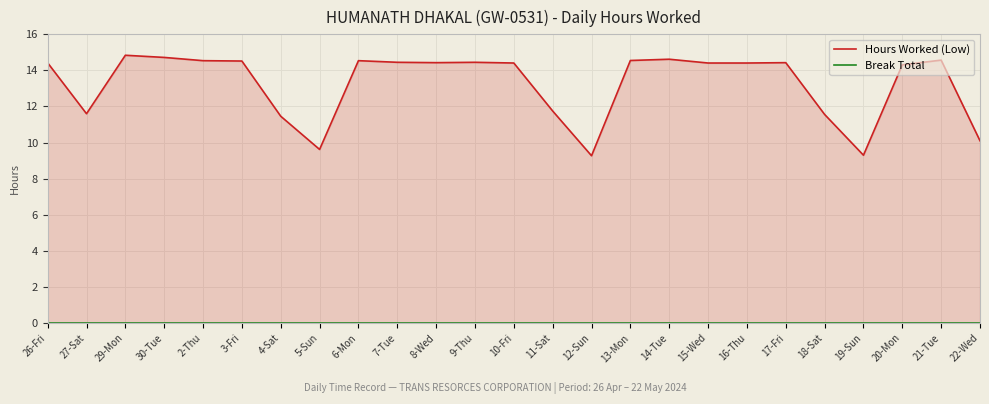

At which label does Break Total reach its peak?

26-Fri